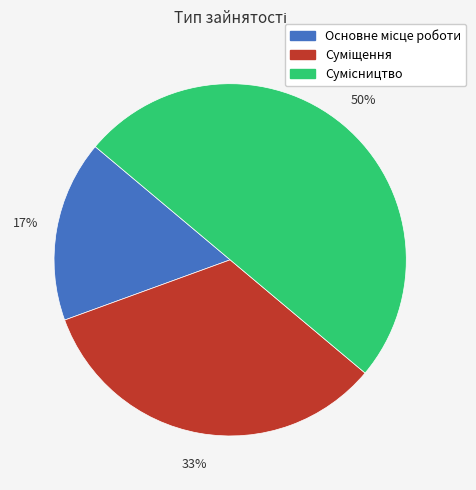

To the nearest percent, what is the average slice percentage?

33%